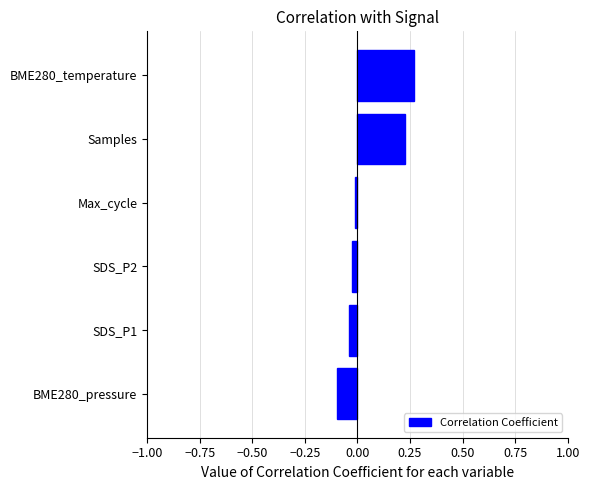

What is the difference between the maximum and minimum values?

0.4